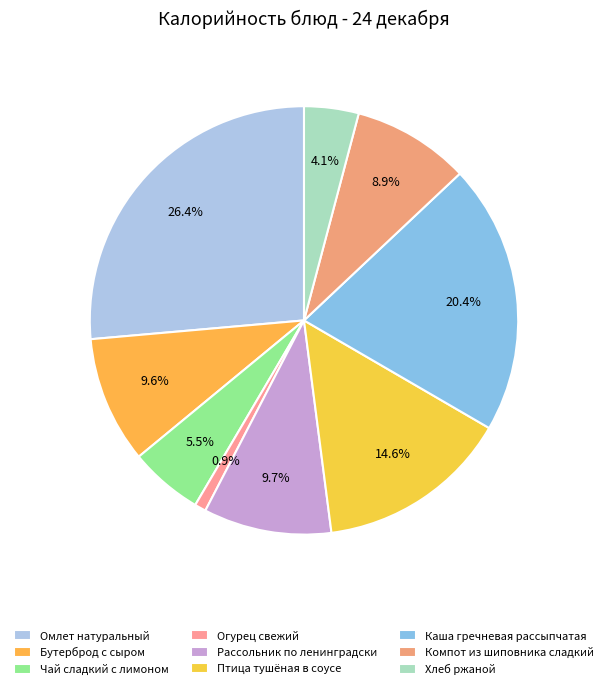

How many slices are in this pie chart?

9